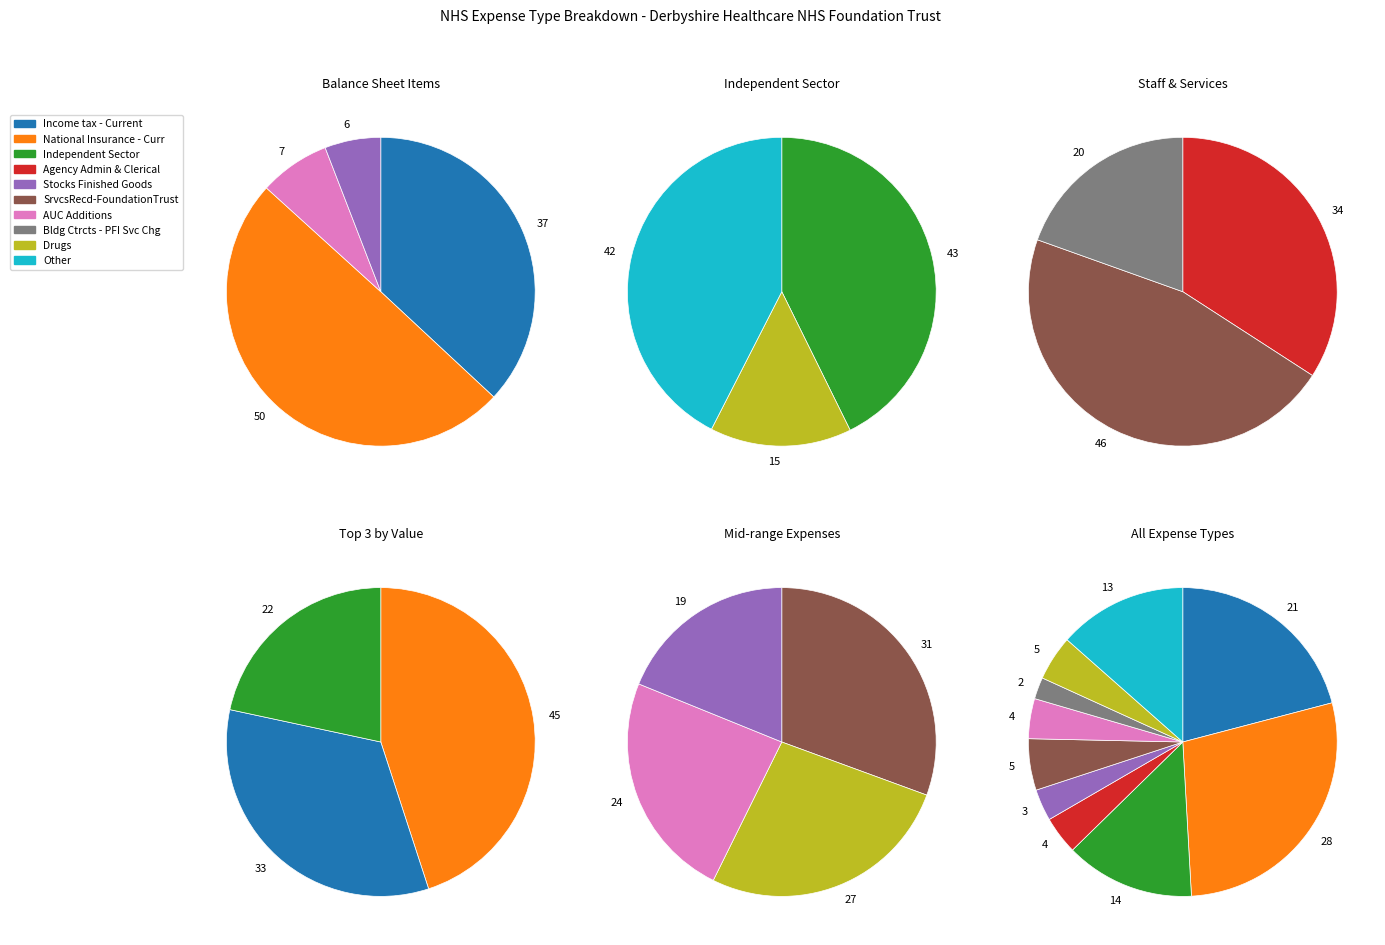

How many segments does this pie chart have?

10